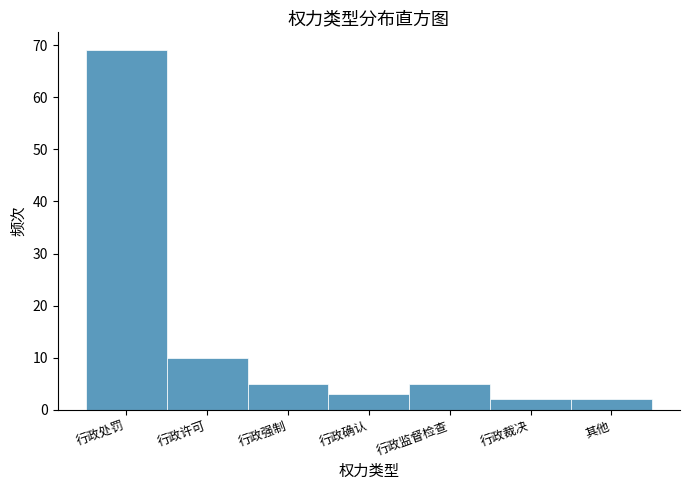

Reading left to right, what are all the values shown in this chart?

行政处罚=69	行政许可=10	行政强制=5	行政确认=3	行政监督检查=5	行政裁决=2	其他=2